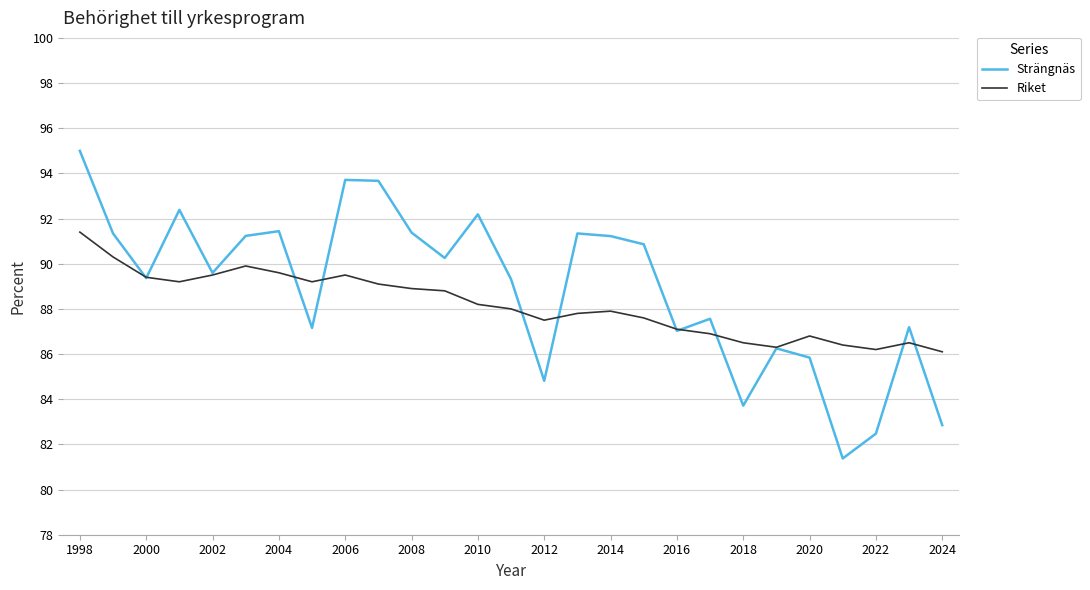

What is the greatest value displayed?

95.0